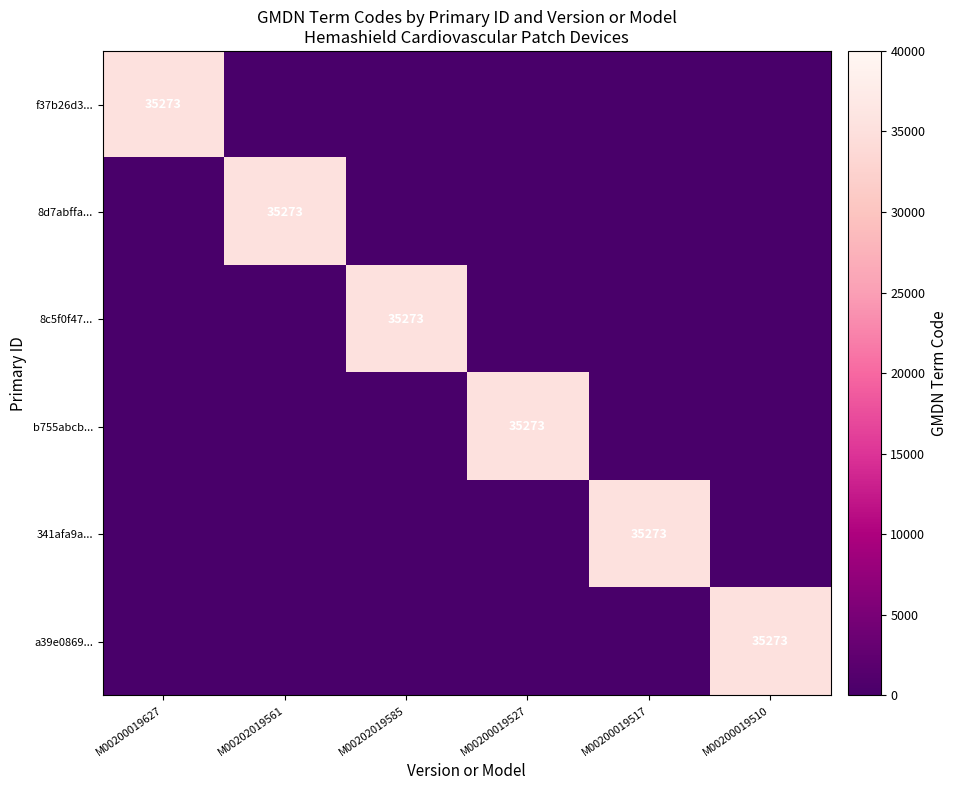

At how many categories does at least one series exceed 25808?

6